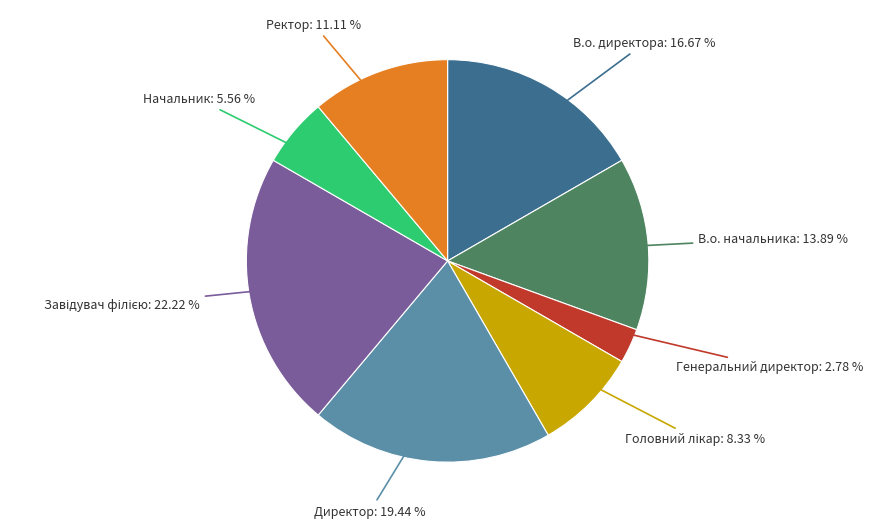

Count the number of slices in the pie.

8